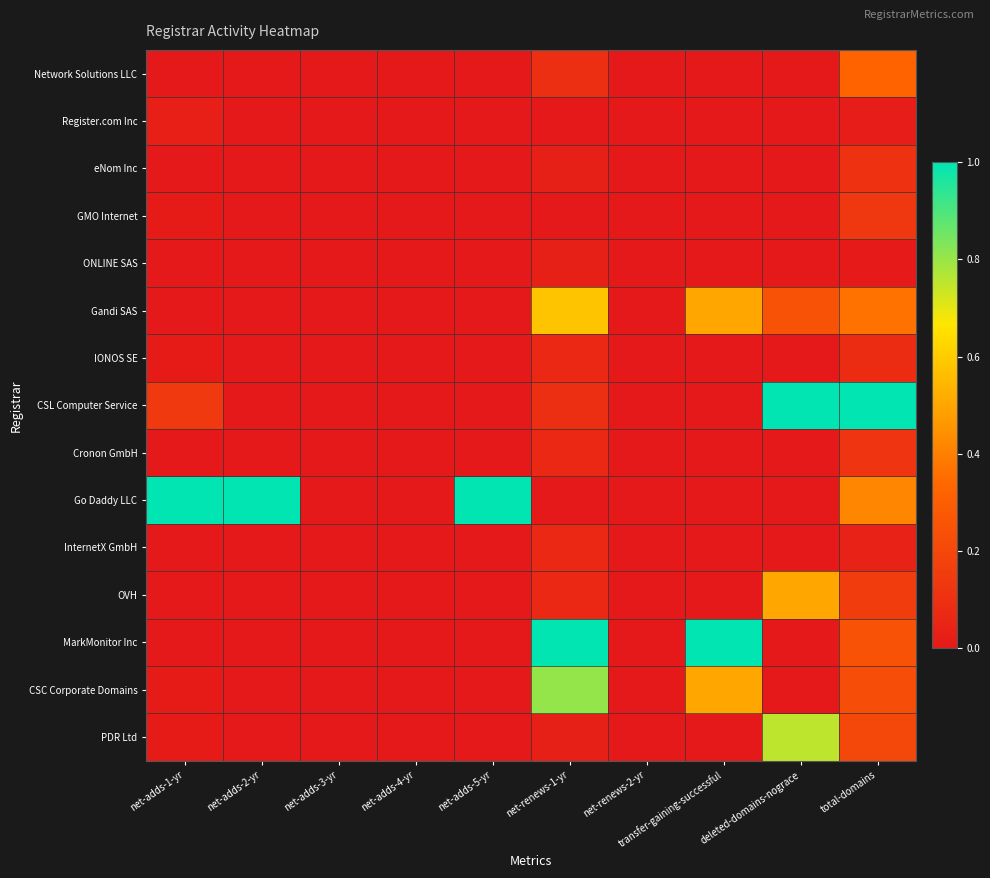

Reading left to right, list all the values displayed in this chart.

Network Solutions LLC: net-adds-1-yr=0.0	net-adds-2-yr=0.0	net-adds-3-yr=0.0	net-adds-4-yr=0.0	net-adds-5-yr=0.0	net-renews-1-yr=0.1	net-renews-2-yr=0.0	transfer-gaining-successful=0.0	deleted-domains-nograce=0.0	total-domains=0.3
Register.com Inc: net-adds-1-yr=0.0	net-adds-2-yr=0.0	net-adds-3-yr=0.0	net-adds-4-yr=0.0	net-adds-5-yr=0.0	net-renews-1-yr=0.0	net-renews-2-yr=0.0	transfer-gaining-successful=0.0	deleted-domains-nograce=0.0	total-domains=0.0
eNom Inc: net-adds-1-yr=0.0	net-adds-2-yr=0.0	net-adds-3-yr=0.0	net-adds-4-yr=0.0	net-adds-5-yr=0.0	net-renews-1-yr=0.0	net-renews-2-yr=0.0	transfer-gaining-successful=0.0	deleted-domains-nograce=0.0	total-domains=0.1
GMO Internet: net-adds-1-yr=0.0	net-adds-2-yr=0.0	net-adds-3-yr=0.0	net-adds-4-yr=0.0	net-adds-5-yr=0.0	net-renews-1-yr=0.0	net-renews-2-yr=0.0	transfer-gaining-successful=0.0	deleted-domains-nograce=0.0	total-domains=0.1
ONLINE SAS: net-adds-1-yr=0.0	net-adds-2-yr=0.0	net-adds-3-yr=0.0	net-adds-4-yr=0.0	net-adds-5-yr=0.0	net-renews-1-yr=0.0	net-renews-2-yr=0.0	transfer-gaining-successful=0.0	deleted-domains-nograce=0.0	total-domains=0.0
Gandi SAS: net-adds-1-yr=0.0	net-adds-2-yr=0.0	net-adds-3-yr=0.0	net-adds-4-yr=0.0	net-adds-5-yr=0.0	net-renews-1-yr=0.6	net-renews-2-yr=0.0	transfer-gaining-successful=0.5	deleted-domains-nograce=0.2	total-domains=0.4
IONOS SE: net-adds-1-yr=0.0	net-adds-2-yr=0.0	net-adds-3-yr=0.0	net-adds-4-yr=0.0	net-adds-5-yr=0.0	net-renews-1-yr=0.1	net-renews-2-yr=0.0	transfer-gaining-successful=0.0	deleted-domains-nograce=0.0	total-domains=0.1
CSL Computer Service: net-adds-1-yr=0.1	net-adds-2-yr=0.0	net-adds-3-yr=0.0	net-adds-4-yr=0.0	net-adds-5-yr=0.0	net-renews-1-yr=0.1	net-renews-2-yr=0.0	transfer-gaining-successful=0.0	deleted-domains-nograce=1.0	total-domains=1.0
Cronon GmbH: net-adds-1-yr=0.0	net-adds-2-yr=0.0	net-adds-3-yr=0.0	net-adds-4-yr=0.0	net-adds-5-yr=0.0	net-renews-1-yr=0.1	net-renews-2-yr=0.0	transfer-gaining-successful=0.0	deleted-domains-nograce=0.0	total-domains=0.1
Go Daddy LLC: net-adds-1-yr=1.0	net-adds-2-yr=1.0	net-adds-3-yr=0.0	net-adds-4-yr=0.0	net-adds-5-yr=1.0	net-renews-1-yr=0.0	net-renews-2-yr=0.0	transfer-gaining-successful=0.0	deleted-domains-nograce=0.0	total-domains=0.4
InternetX GmbH: net-adds-1-yr=0.0	net-adds-2-yr=0.0	net-adds-3-yr=0.0	net-adds-4-yr=0.0	net-adds-5-yr=0.0	net-renews-1-yr=0.1	net-renews-2-yr=0.0	transfer-gaining-successful=0.0	deleted-domains-nograce=0.0	total-domains=0.0
OVH: net-adds-1-yr=0.0	net-adds-2-yr=0.0	net-adds-3-yr=0.0	net-adds-4-yr=0.0	net-adds-5-yr=0.0	net-renews-1-yr=0.1	net-renews-2-yr=0.0	transfer-gaining-successful=0.0	deleted-domains-nograce=0.5	total-domains=0.2
MarkMonitor Inc: net-adds-1-yr=0.0	net-adds-2-yr=0.0	net-adds-3-yr=0.0	net-adds-4-yr=0.0	net-adds-5-yr=0.0	net-renews-1-yr=1.0	net-renews-2-yr=0.0	transfer-gaining-successful=1.0	deleted-domains-nograce=0.0	total-domains=0.2
CSC Corporate Domains: net-adds-1-yr=0.0	net-adds-2-yr=0.0	net-adds-3-yr=0.0	net-adds-4-yr=0.0	net-adds-5-yr=0.0	net-renews-1-yr=0.8	net-renews-2-yr=0.0	transfer-gaining-successful=0.5	deleted-domains-nograce=0.0	total-domains=0.2
PDR Ltd: net-adds-1-yr=0.0	net-adds-2-yr=0.0	net-adds-3-yr=0.0	net-adds-4-yr=0.0	net-adds-5-yr=0.0	net-renews-1-yr=0.0	net-renews-2-yr=0.0	transfer-gaining-successful=0.0	deleted-domains-nograce=0.8	total-domains=0.2